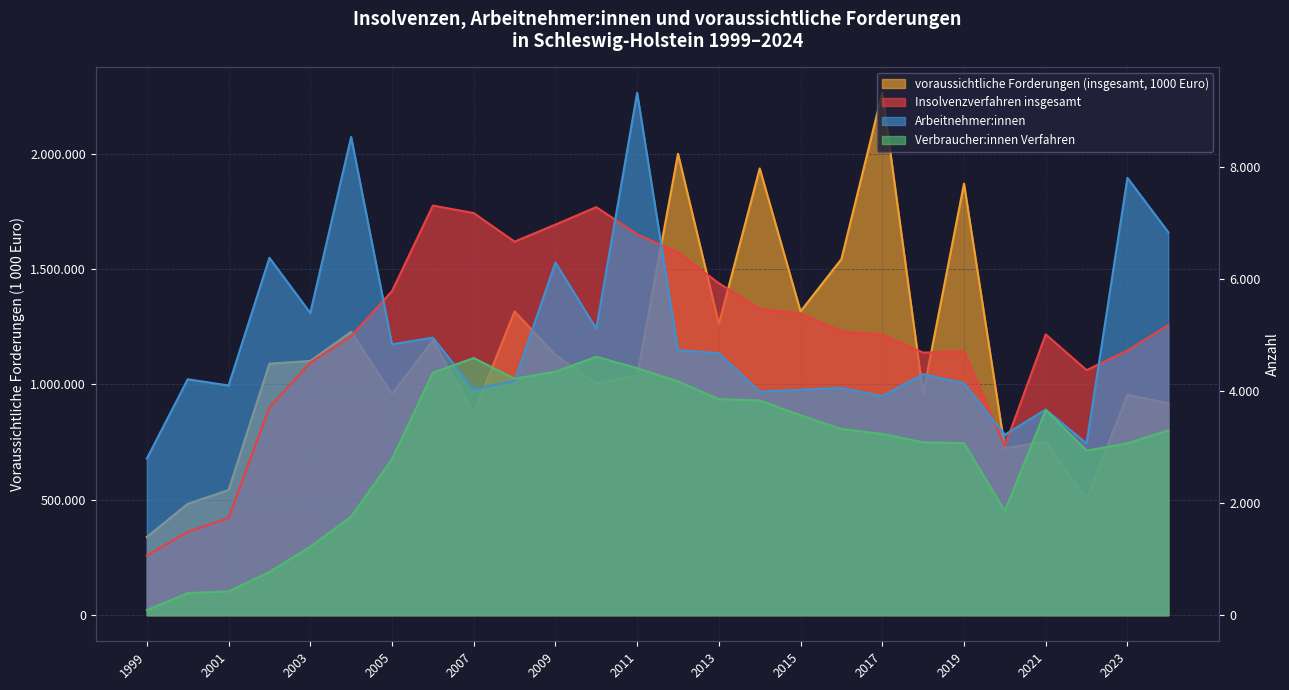

In Verbraucher:innen Verfahren, how many points are higher than both neighbors (excluding endpoints)?

3